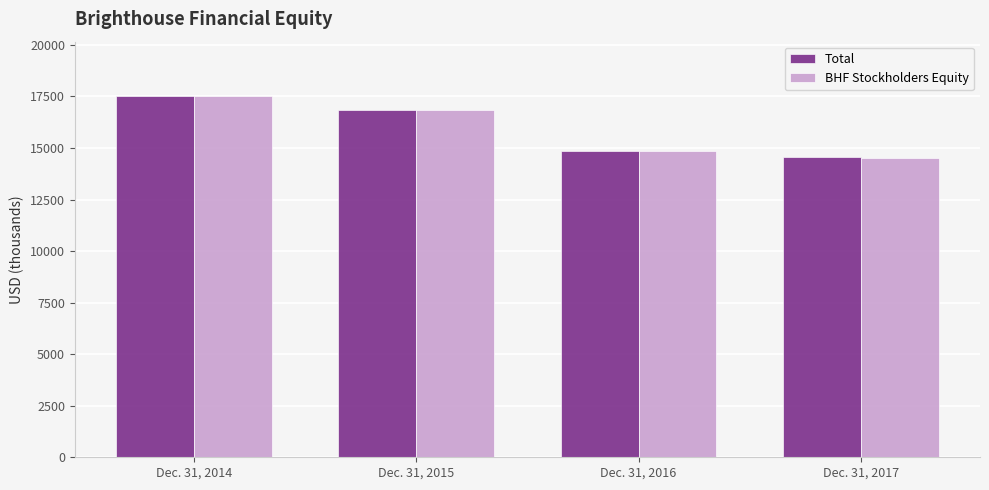

Does the chart contain any negative values?

No